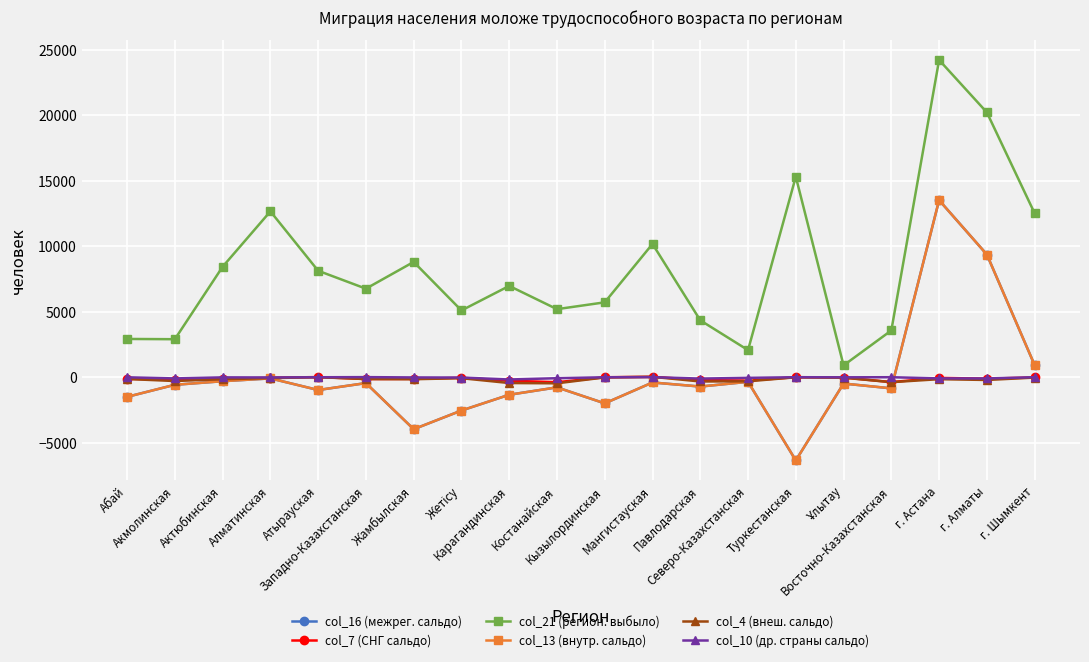

True or false: col_10 (др. страны сальдо) and col_4 (внеш. сальдо) intersect in this chart.

True